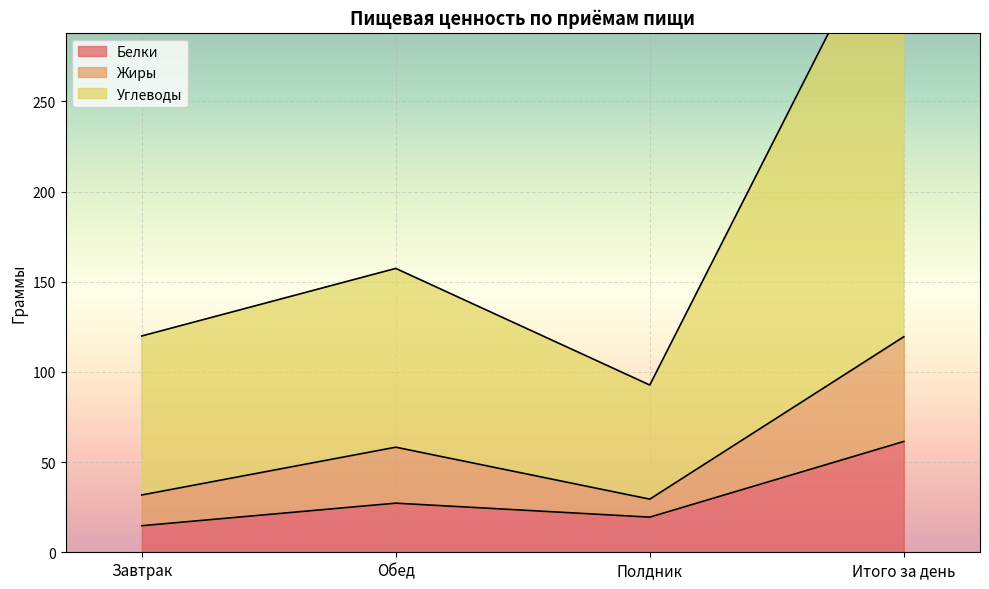

Is the value of Белки at Полдник greater than the value of Жиры at Обед?

No